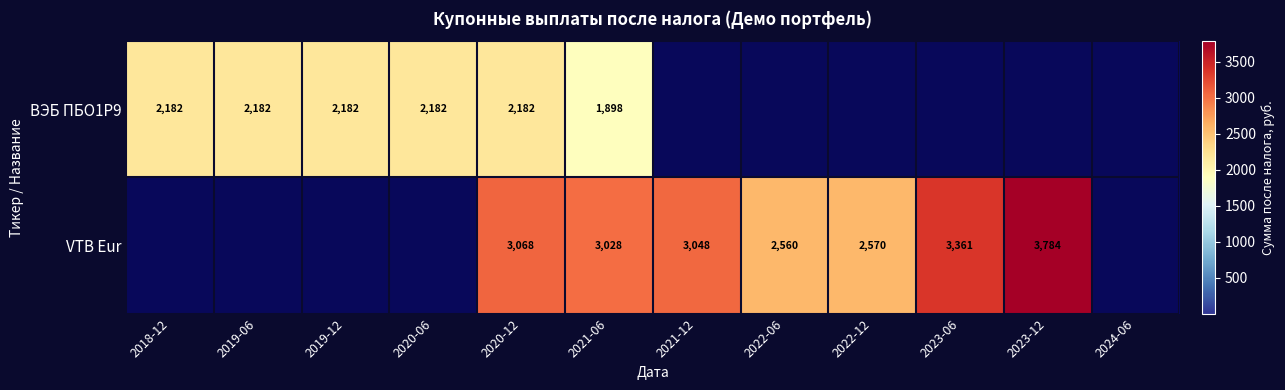

What is the total value across all series at 2020-12?

5250